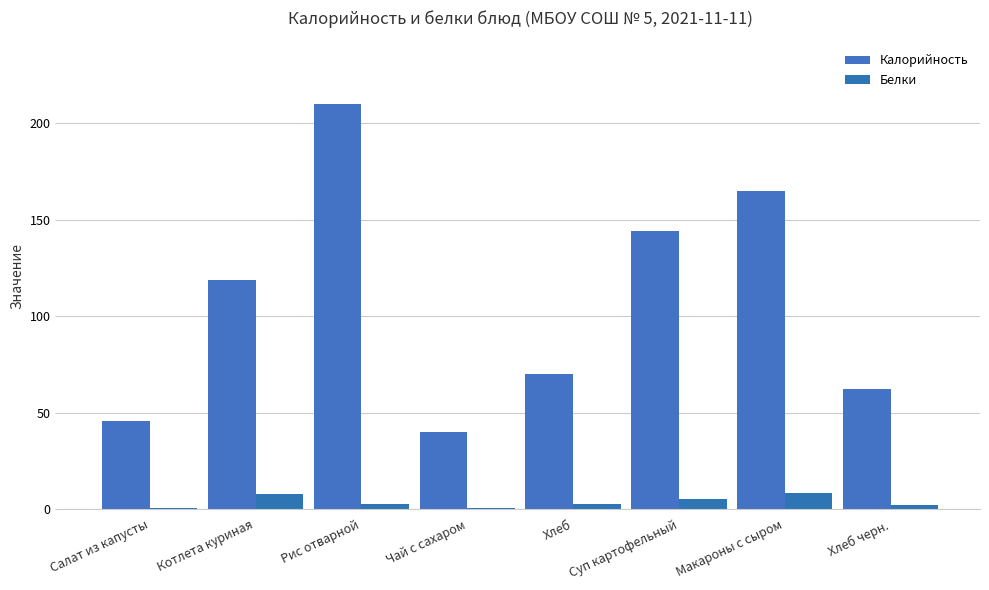

Rank the series by their maximum value, from highest to lowest.

Калорийность, Белки